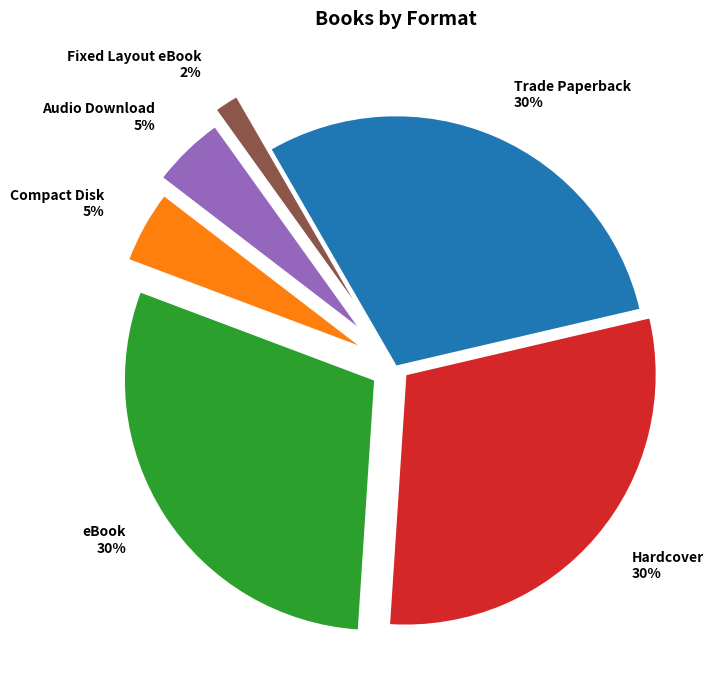

Is the sum of Compact Disk and Hardcover greater than half?

No